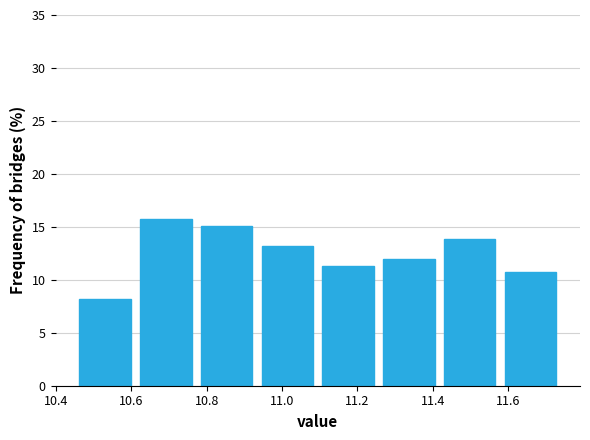

Reading left to right, transcribe this chart: for each bar, give the range it covers on the x-axis and its height. Neither the bar edges nor the heights are printed on the chart, so give them approximately, as read against the axes.

10.46 to 10.62: 8.0
10.62 to 10.78: 15.5
10.78 to 10.94: 15.0
10.94 to 11.10: 13.0
11.10 to 11.26: 11.5
11.26 to 11.42: 12.0
11.42 to 11.58: 14.0
11.58 to 11.74: 10.5